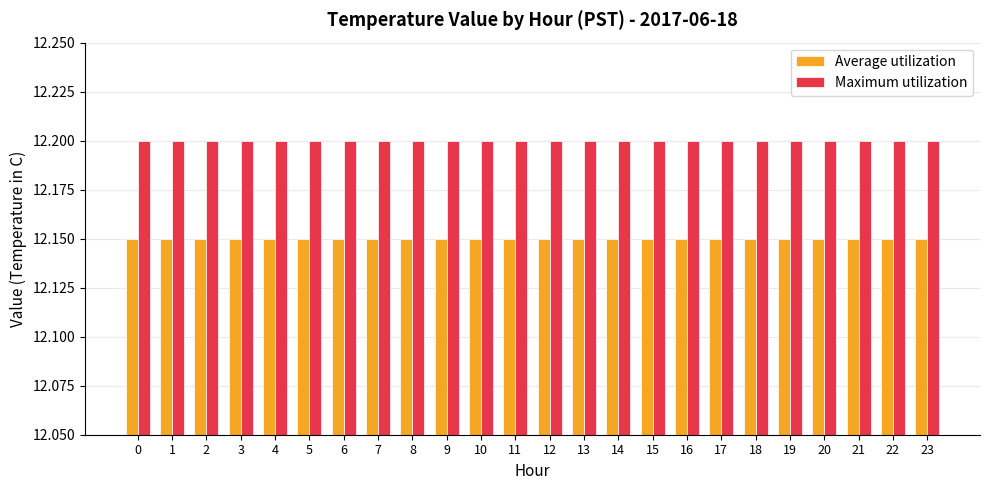

Rank the series by their maximum value, from lowest to highest.

Average utilization, Maximum utilization